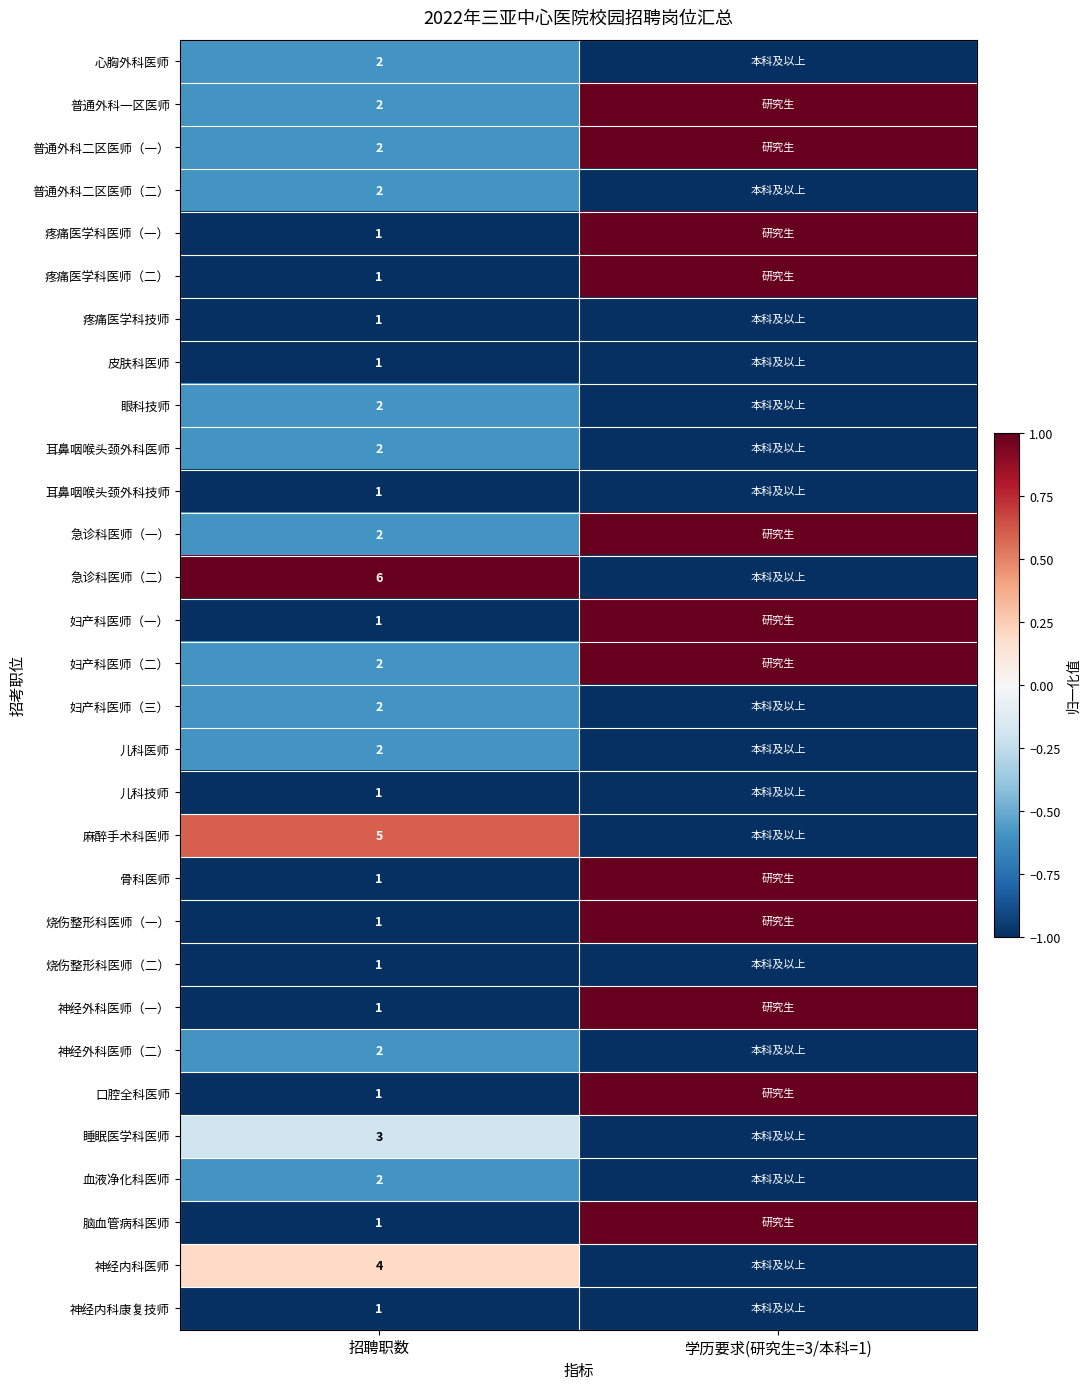

True or false: 麻醉手术科医师 has a value of 2 at 招聘职数.

False